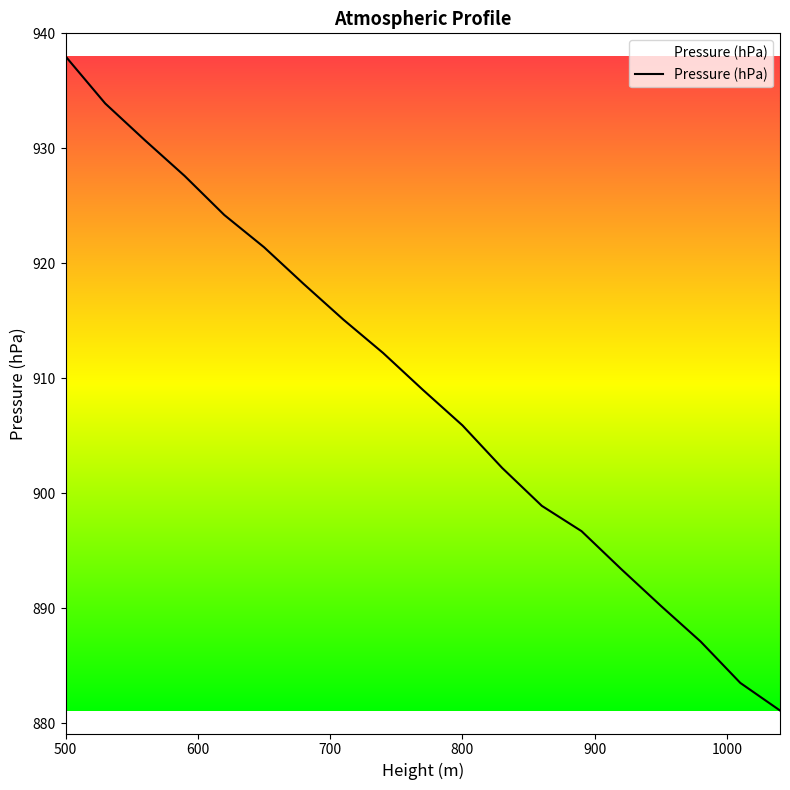

How many lines are shown in the chart?

1